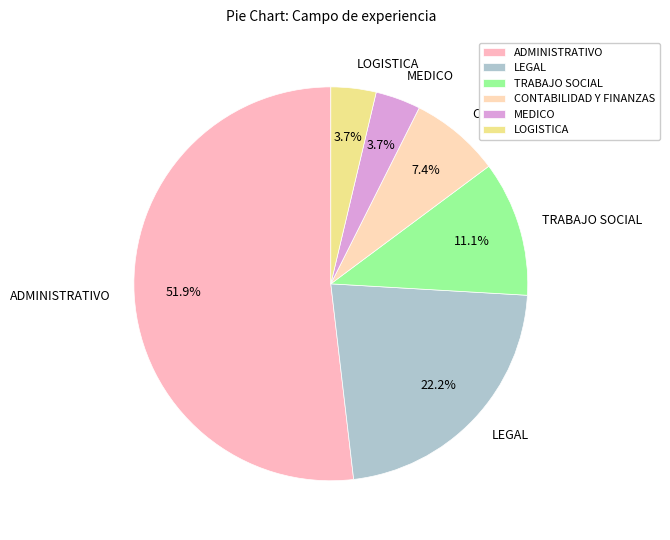

Is there any slice that represents more than half of the pie?

Yes